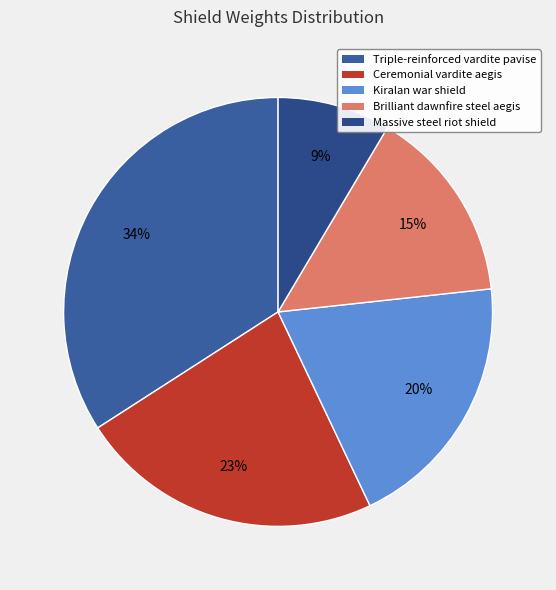

Which slice is the largest?

Triple-reinforced vardite pavise